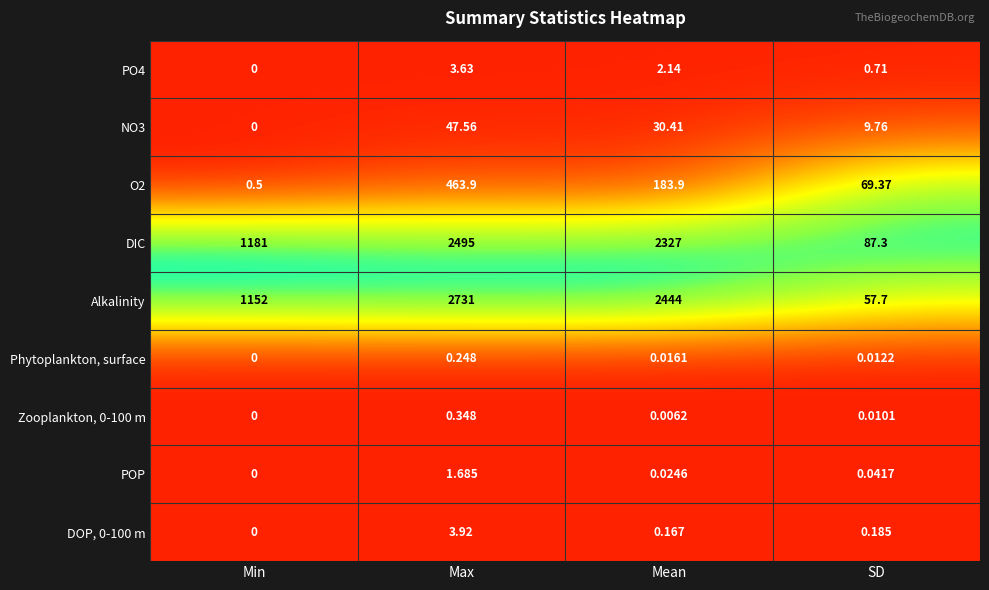

Rank the categories by Zooplankton, 0-100 m value from highest to lowest.

Max, SD, Mean, Min